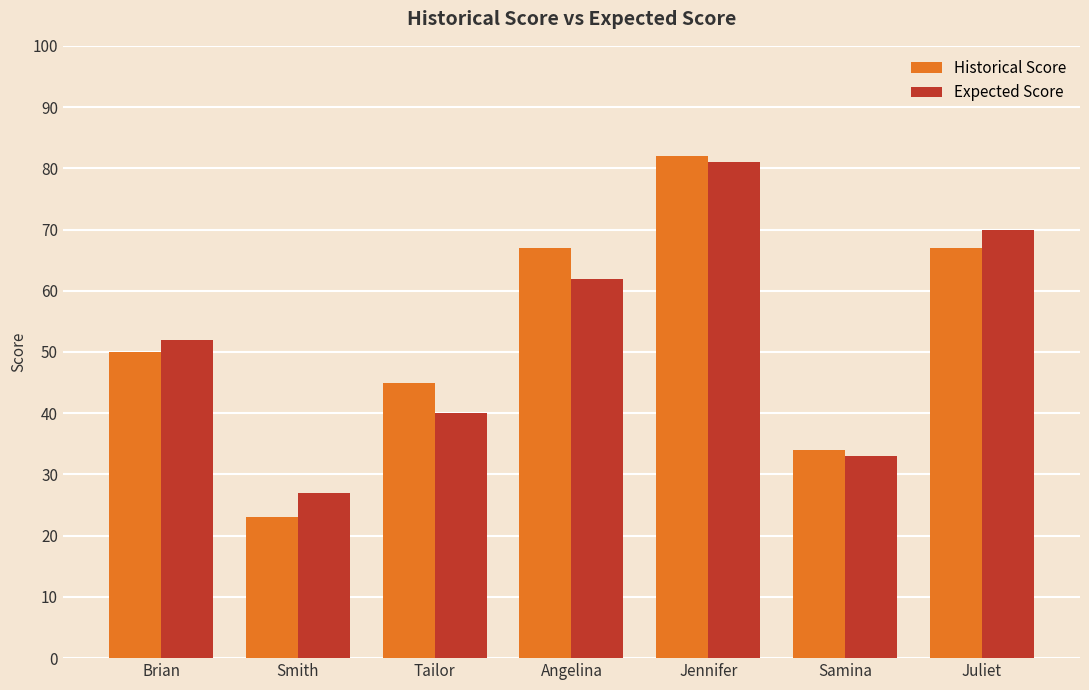

What is the sum of the Expected Score values at Juliet and Angelina?

132